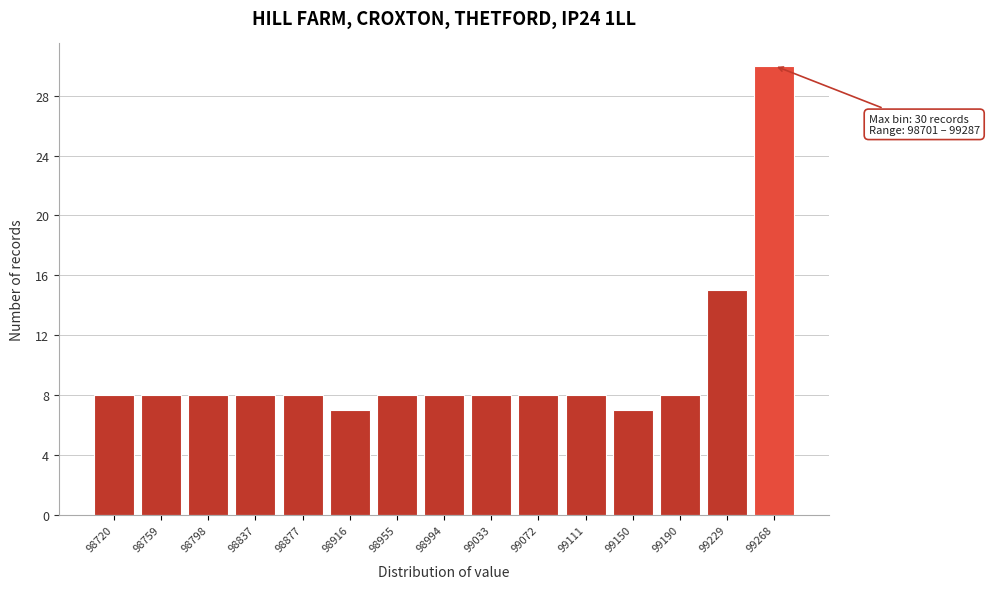

Over which range of the x-axis is the bar tallest?

99250 to 99285